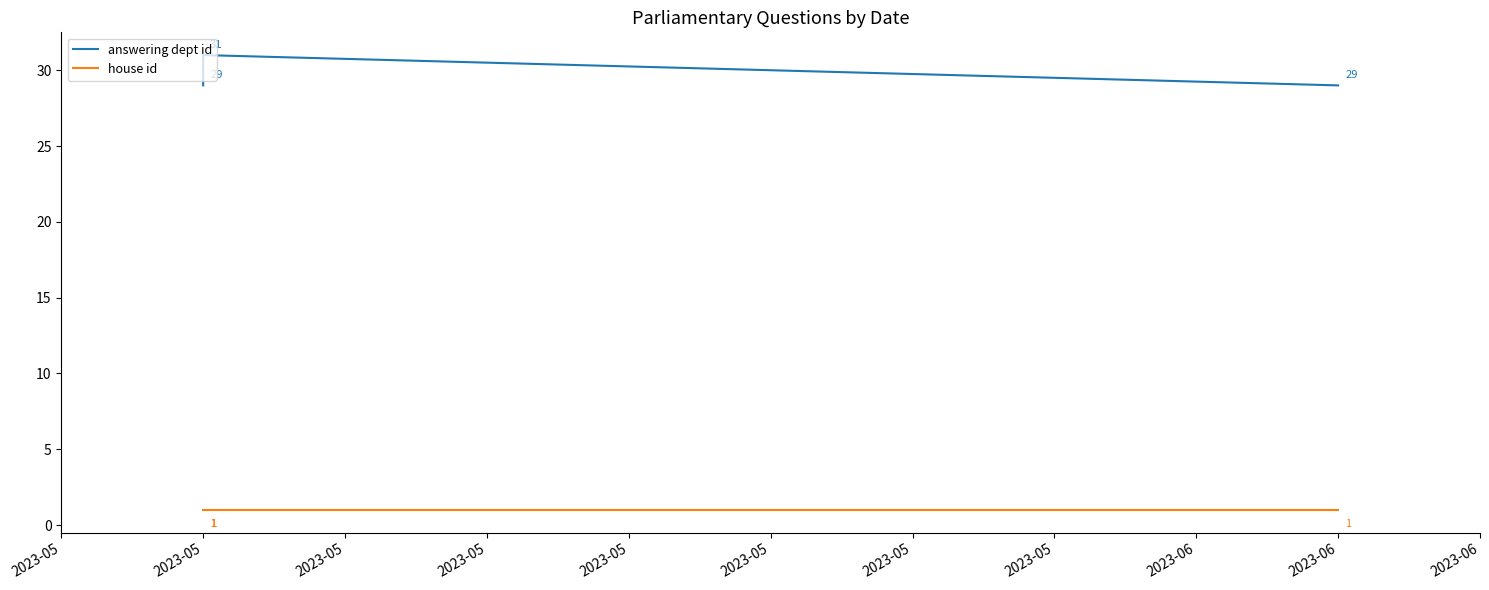

Which category has the lowest value in the answering dept id series?

2023-05